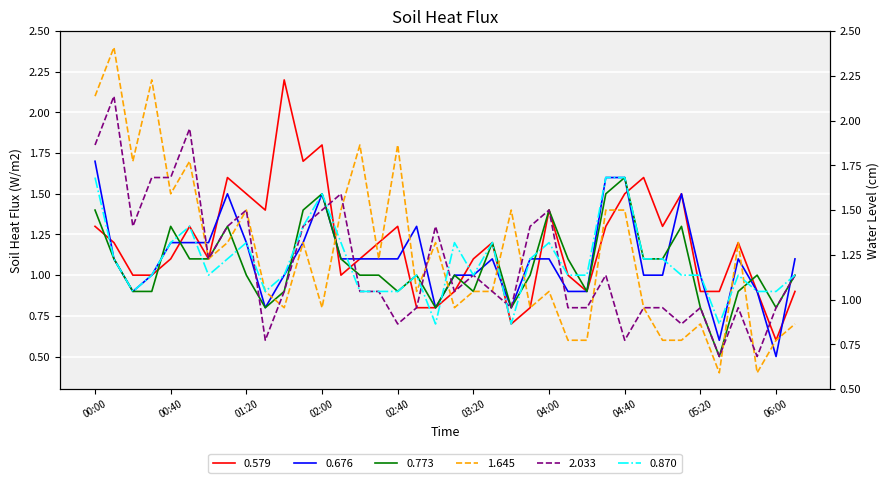

Which series has the largest range (max minus min)?

1.645